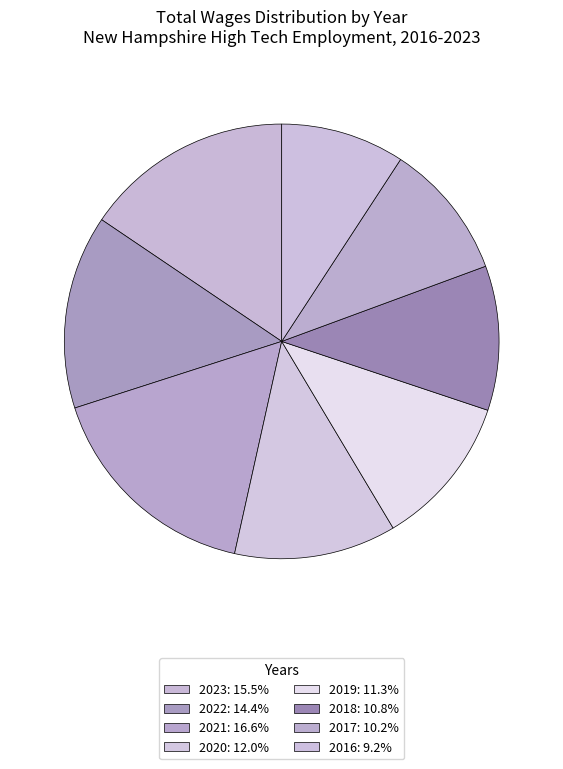

What is the smallest slice in the pie chart?

2016